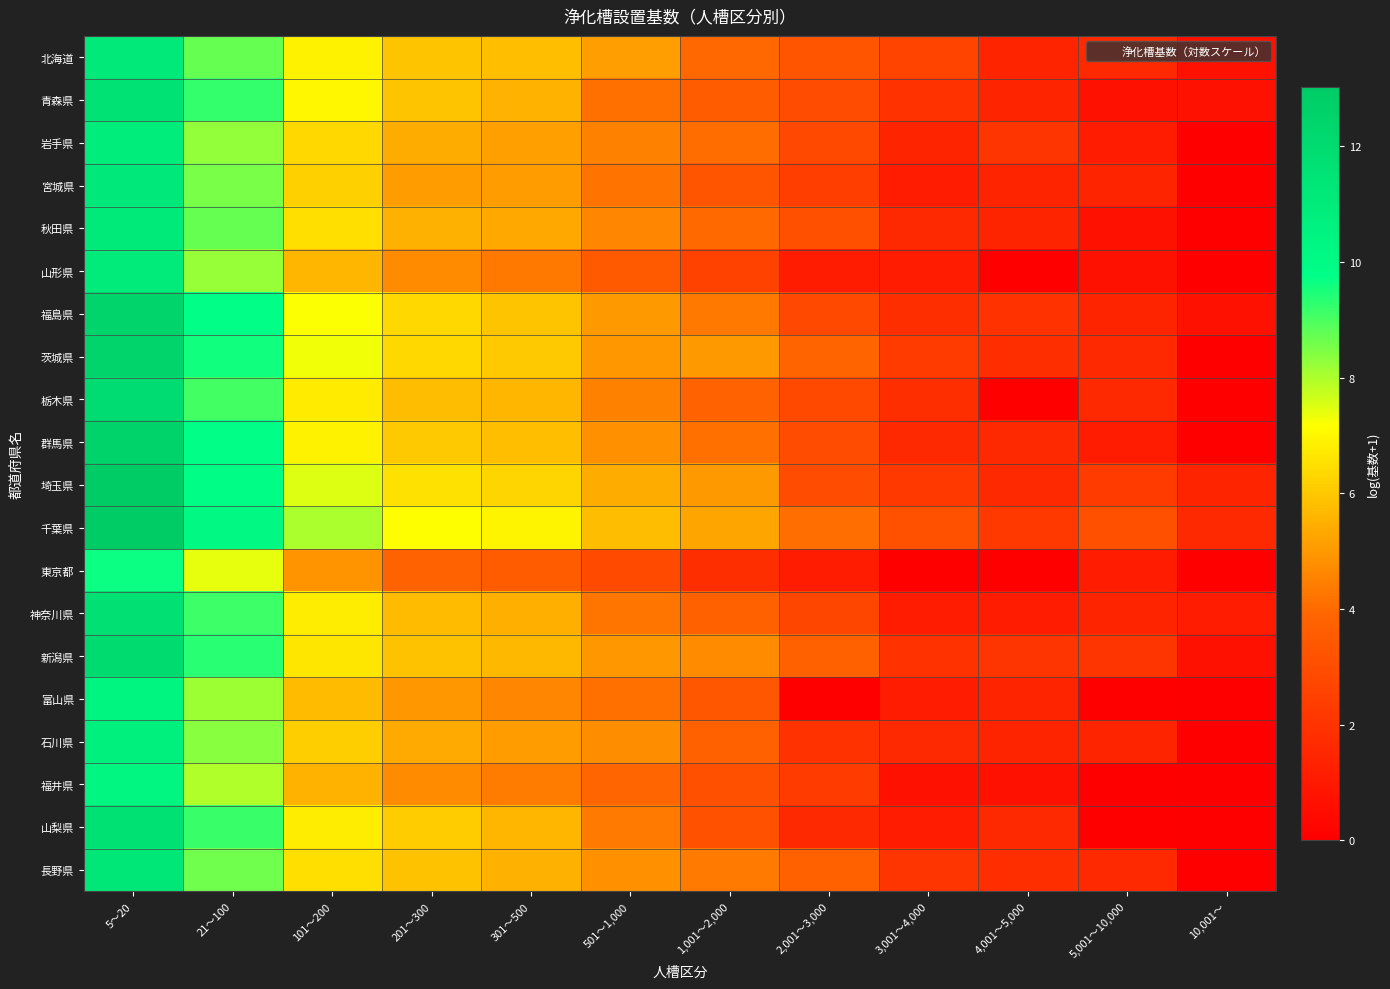

Reading left to right, list all the values displayed in this chart.

北海道: 5～20=11.1	21～100=8.7	101～200=6.9	201～300=5.9	301～500=5.8	501～1,000=5.1	1,001～2,000=4.0	2,001～3,000=3.2	3,001～4,000=2.6	4,001～5,000=1.4	5,001～10,000=1.6	10,001～=0.7
青森県: 5～20=11.5	21～100=9.2	101～200=7.0	201～300=5.9	301～500=5.5	501～1,000=4.2	1,001～2,000=3.6	2,001～3,000=2.9	3,001～4,000=1.9	4,001～5,000=1.4	5,001～10,000=0.7	10,001～=0.7
岩手県: 5～20=10.9	21～100=8.2	101～200=6.3	201～300=5.4	301～500=5.2	501～1,000=4.5	1,001～2,000=4.0	2,001～3,000=2.8	3,001～4,000=1.4	4,001～5,000=2.1	5,001～10,000=1.1	10,001～=0.0
宮城県: 5～20=11.2	21～100=8.5	101～200=6.2	201～300=5.0	301～500=5.0	501～1,000=4.2	1,001～2,000=3.2	2,001～3,000=2.4	3,001～4,000=1.1	4,001～5,000=1.4	5,001～10,000=1.4	10,001～=0.0
秋田県: 5～20=11.1	21～100=8.7	101～200=6.5	201～300=5.5	301～500=5.3	501～1,000=4.6	1,001～2,000=4.0	2,001～3,000=3.1	3,001～4,000=1.6	4,001～5,000=1.4	5,001～10,000=0.7	10,001～=0.0
山形県: 5～20=11.0	21～100=8.2	101～200=5.6	201～300=4.7	301～500=4.3	501～1,000=3.5	1,001～2,000=2.6	2,001～3,000=1.1	3,001～4,000=1.1	4,001～5,000=0.0	5,001～10,000=0.7	10,001～=0.0
福島県: 5～20=12.5	21～100=9.7	101～200=7.2	201～300=6.3	301～500=5.9	501～1,000=5.0	1,001～2,000=4.3	2,001～3,000=2.8	3,001～4,000=1.8	4,001～5,000=1.9	5,001～10,000=1.4	10,001～=0.7
茨城県: 5～20=12.5	21～100=9.6	101～200=7.3	201～300=6.3	301～500=6.0	501～1,000=5.0	1,001～2,000=5.0	2,001～3,000=3.9	3,001～4,000=2.3	4,001～5,000=1.8	5,001～10,000=1.6	10,001～=0.0
栃木県: 5～20=11.9	21～100=9.1	101～200=6.8	201～300=5.8	301～500=5.6	501～1,000=4.5	1,001～2,000=3.8	2,001～3,000=2.8	3,001～4,000=1.8	4,001～5,000=0.0	5,001～10,000=1.6	10,001～=0.0
群馬県: 5～20=12.6	21～100=9.7	101～200=6.9	201～300=6.0	301～500=5.8	501～1,000=4.8	1,001～2,000=4.1	2,001～3,000=2.9	3,001～4,000=1.6	4,001～5,000=1.6	5,001～10,000=1.1	10,001～=0.0
埼玉県: 5～20=13.0	21～100=9.8	101～200=7.5	201～300=6.6	301～500=6.3	501～1,000=5.4	1,001～2,000=5.0	2,001～3,000=2.9	3,001～4,000=2.2	4,001～5,000=1.6	5,001～10,000=2.3	10,001～=1.4
千葉県: 5～20=12.9	21～100=10.1	101～200=8.0	201～300=7.2	301～500=6.9	501～1,000=5.8	1,001～2,000=5.3	2,001～3,000=4.1	3,001～4,000=3.1	4,001～5,000=2.2	5,001～10,000=3.1	10,001～=1.6
東京都: 5～20=9.6	21～100=7.4	101～200=4.9	201～300=3.8	301～500=3.5	501～1,000=2.9	1,001～2,000=1.8	2,001～3,000=1.1	3,001～4,000=0.0	4,001～5,000=0.0	5,001～10,000=1.1	10,001～=0.0
神奈川県: 5～20=11.7	21～100=9.1	101～200=6.8	201～300=5.7	301～500=5.5	501～1,000=4.2	1,001～2,000=3.7	2,001～3,000=2.7	3,001～4,000=1.1	4,001～5,000=1.1	5,001～10,000=1.4	10,001～=1.1
新潟県: 5～20=12.0	21～100=9.3	101～200=6.7	201～300=5.9	301～500=5.7	501～1,000=5.0	1,001～2,000=4.7	2,001～3,000=3.8	3,001～4,000=1.9	4,001～5,000=2.1	5,001～10,000=2.1	10,001～=0.7
富山県: 5～20=10.4	21～100=8.2	101～200=5.7	201～300=5.0	301～500=4.6	501～1,000=4.1	1,001～2,000=3.3	2,001～3,000=0.0	3,001～4,000=1.1	4,001～5,000=1.4	5,001～10,000=0.0	10,001～=0.0
石川県: 5～20=10.7	21～100=8.4	101～200=6.1	201～300=5.4	301～500=5.1	501～1,000=4.8	1,001～2,000=3.7	2,001～3,000=1.9	3,001～4,000=1.6	4,001～5,000=1.4	5,001～10,000=1.4	10,001～=0.0
福井県: 5～20=10.4	21～100=8.0	101～200=5.6	201～300=4.7	301～500=4.4	501～1,000=3.9	1,001～2,000=3.1	2,001～3,000=2.3	3,001～4,000=0.7	4,001～5,000=0.7	5,001～10,000=0.0	10,001～=0.0
山梨県: 5～20=11.6	21～100=9.2	101～200=6.8	201～300=6.1	301～500=5.6	501～1,000=4.3	1,001～2,000=3.1	2,001～3,000=1.6	3,001～4,000=1.1	4,001～5,000=1.6	5,001～10,000=0.0	10,001～=0.0
長野県: 5～20=11.3	21～100=8.6	101～200=6.5	201～300=5.9	301～500=5.5	501～1,000=4.8	1,001～2,000=4.3	2,001～3,000=3.7	3,001～4,000=2.1	4,001～5,000=1.8	5,001～10,000=1.6	10,001～=0.0